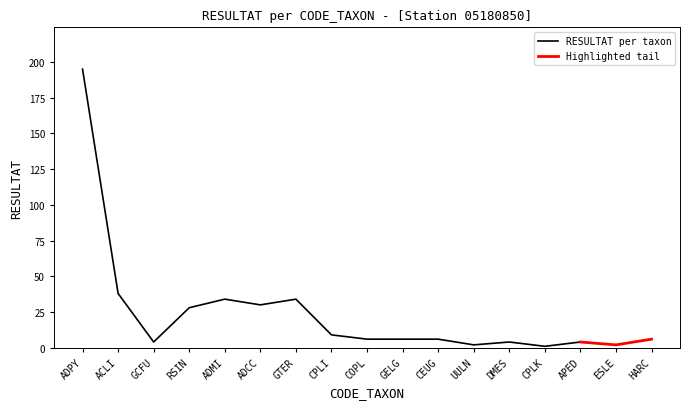

Does the chart display data point markers on the line(s)?

No